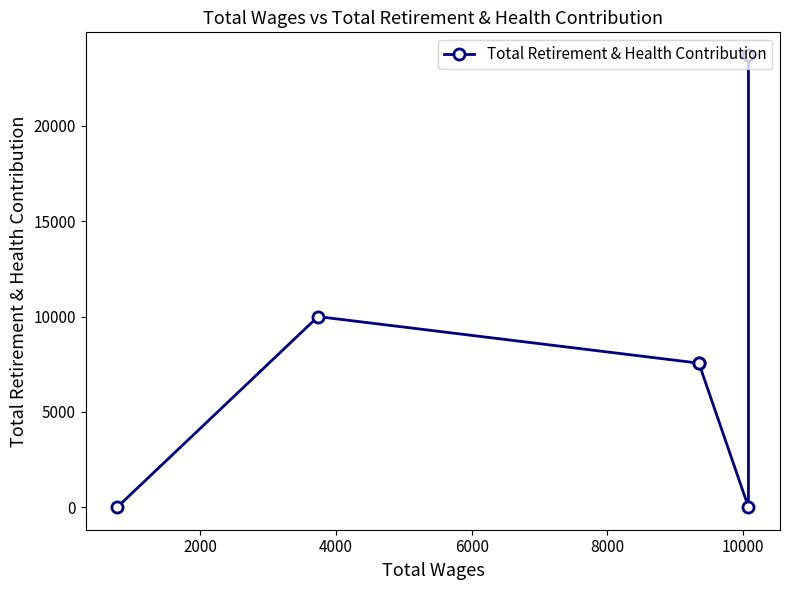

Does the chart display data point markers on the line(s)?

Yes